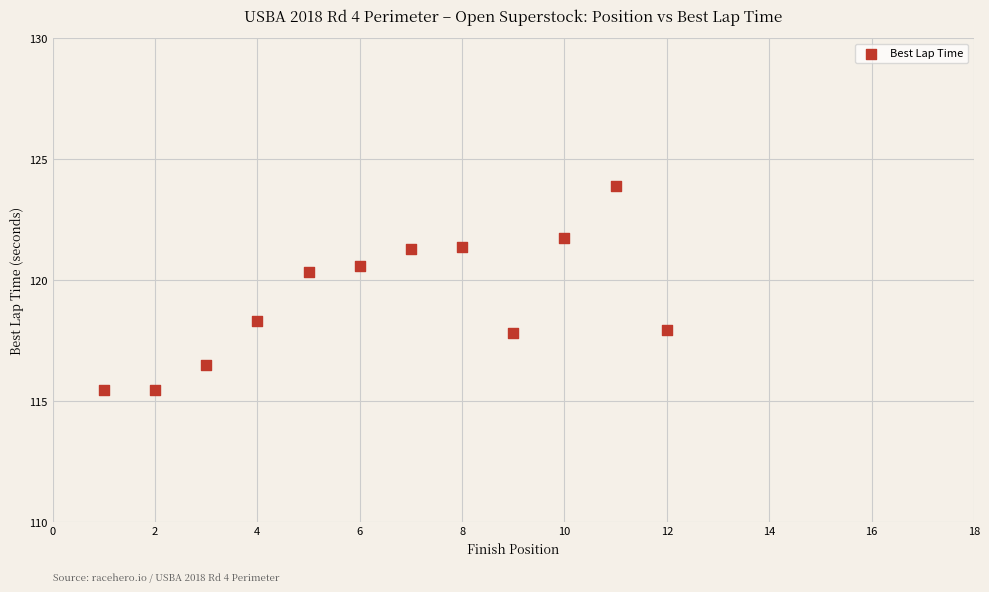

What Y value in the scatter plot is closest to 119?

118.3